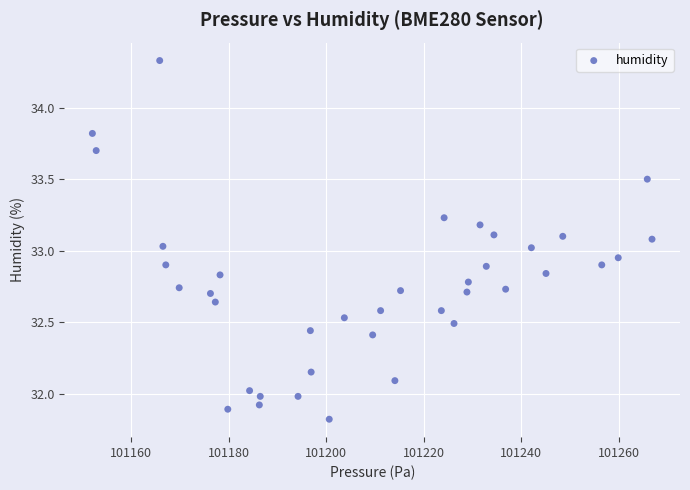

What is the range of Y values (max minus min)?

2.5